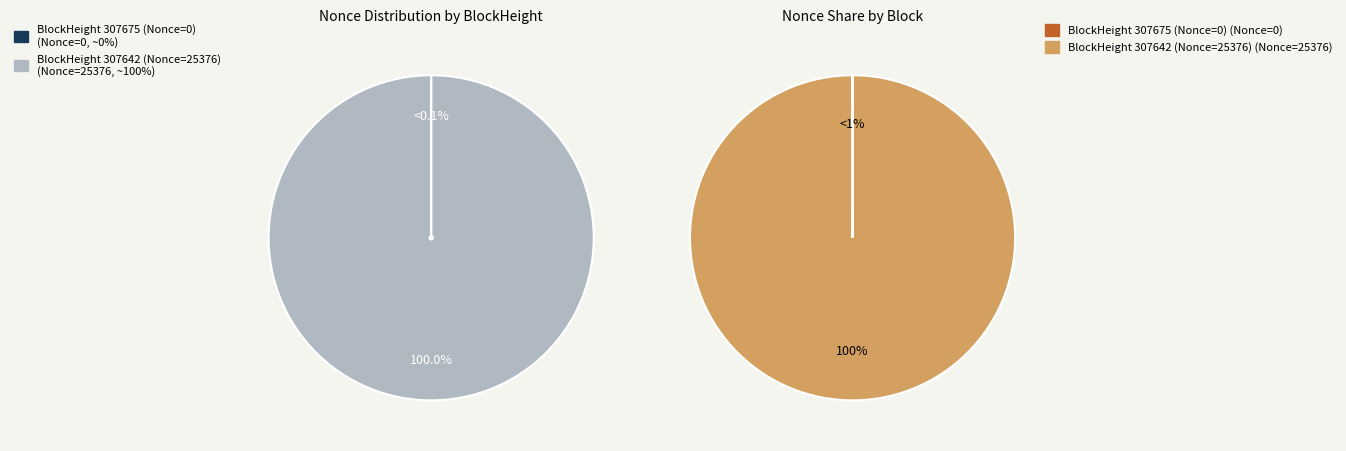

What percentage is NOT represented by BlockHeight 307675 (Nonce=0)?

100.0%